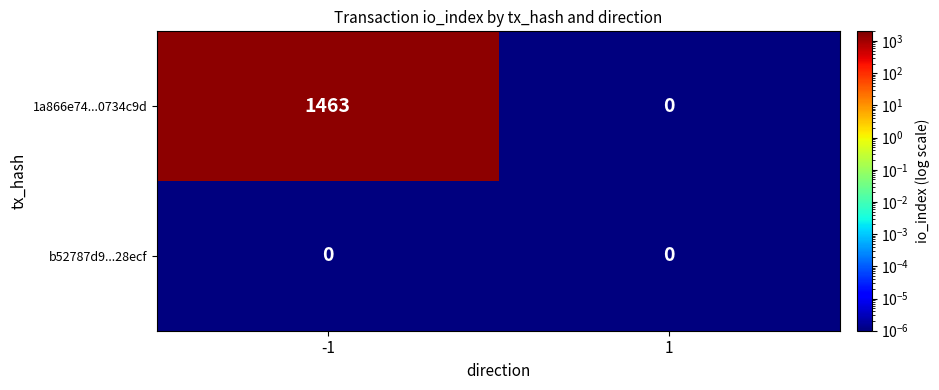

What is the difference between the 1a866e74...0734c9d values at 1 and -1?

1463